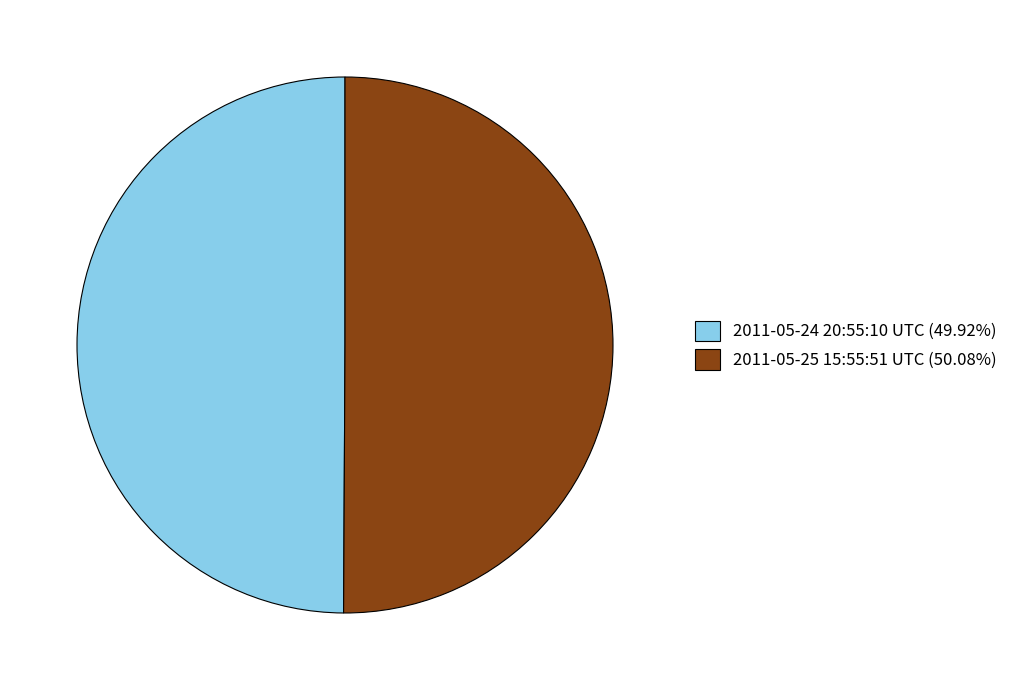

What is the ratio of the value at 2011-05-25 15:55:51 UTC (50.08%) to the value at 2011-05-24 20:55:10 UTC (49.92%)?

1.0